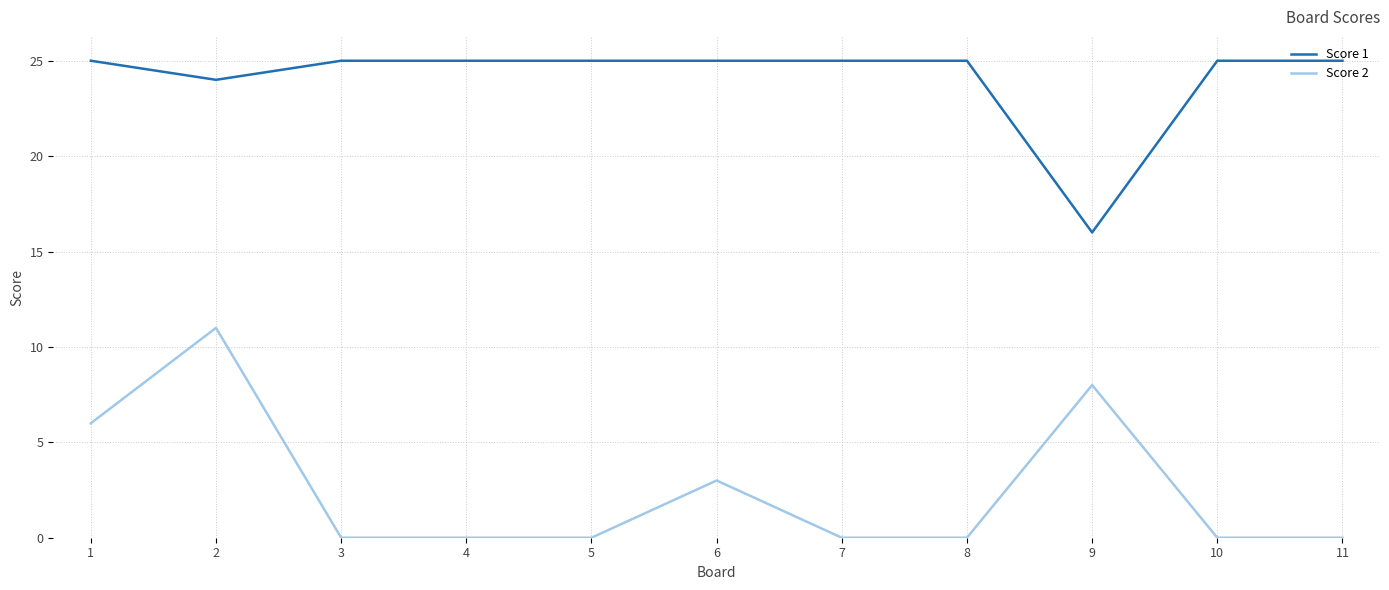

What is the total value across all series at 4?

25